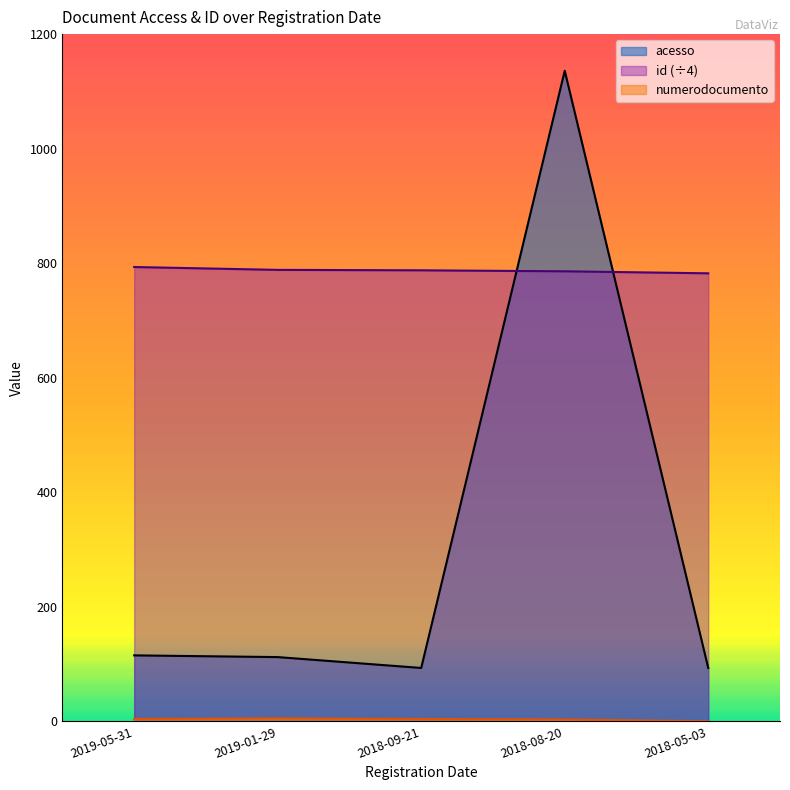

List the labels in order of id value, smallest first.

2018-05-03, 2018-08-20, 2018-09-21, 2019-01-29, 2019-05-31